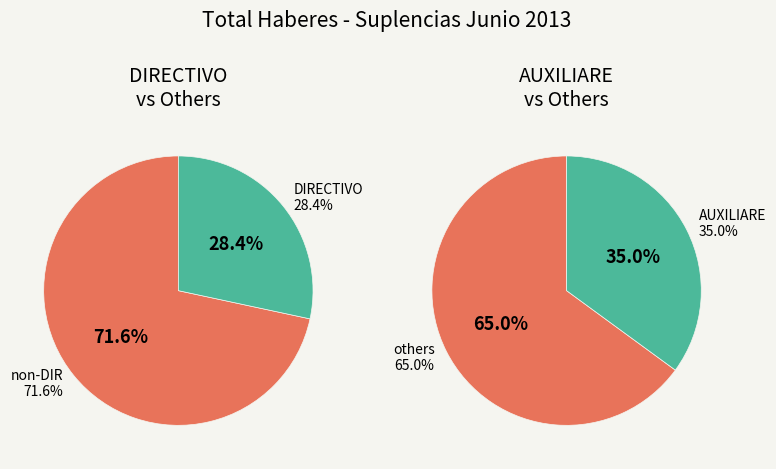

Is AUXILIARE_2 the majority of the pie?

No